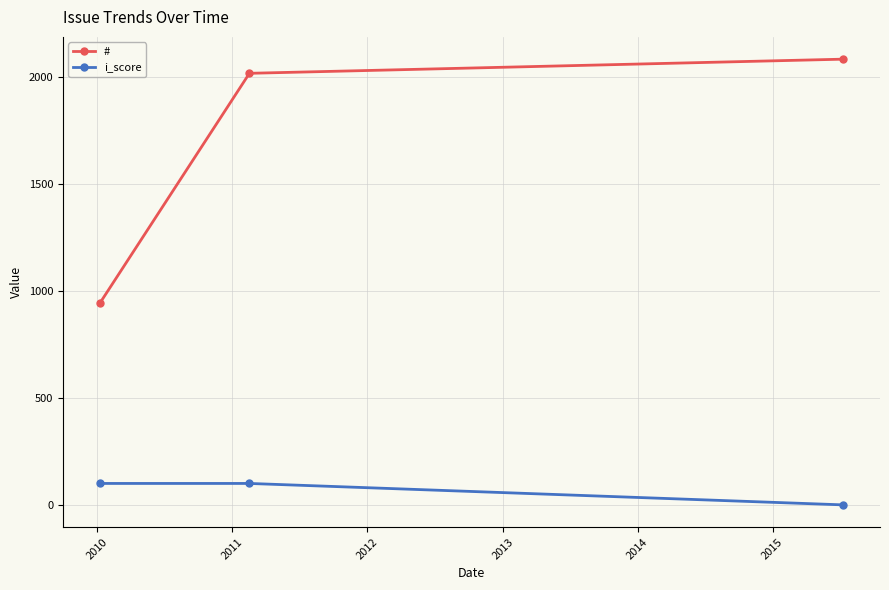

What is the maximum value shown in the chart?

2081